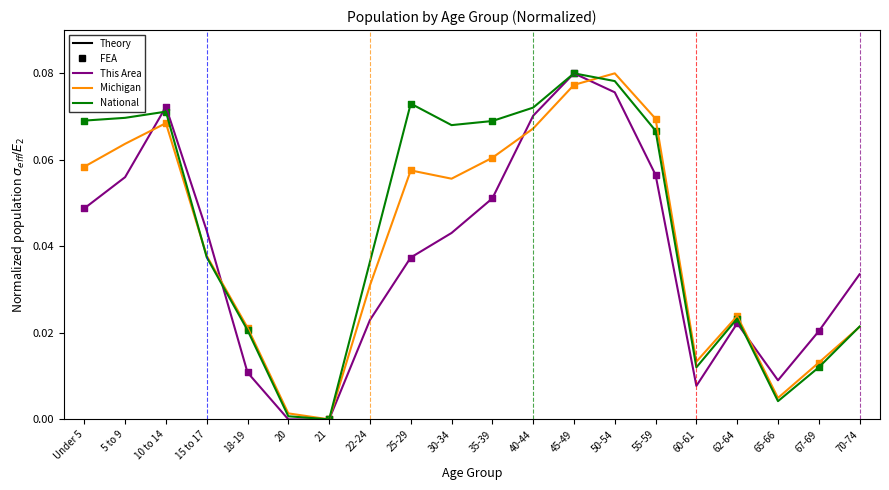

What is the total value across all series at 10 to 14?

0.2